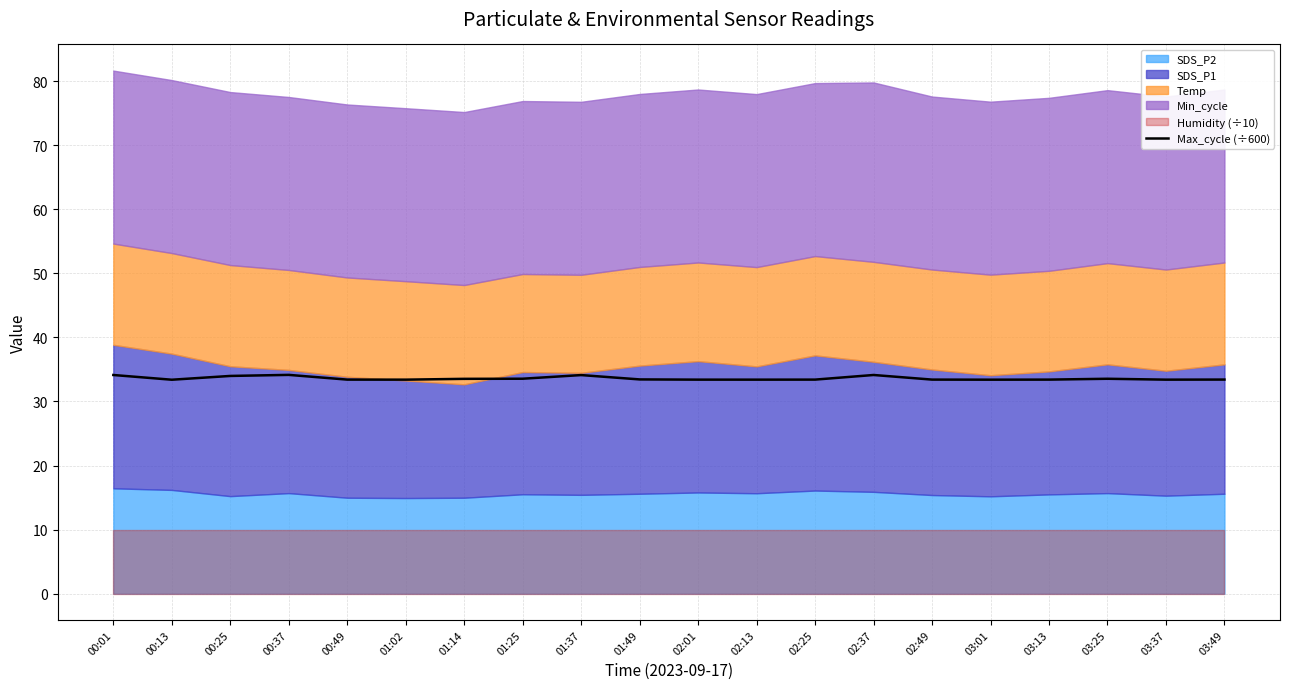

Does the chart display data point markers on the line(s)?

No